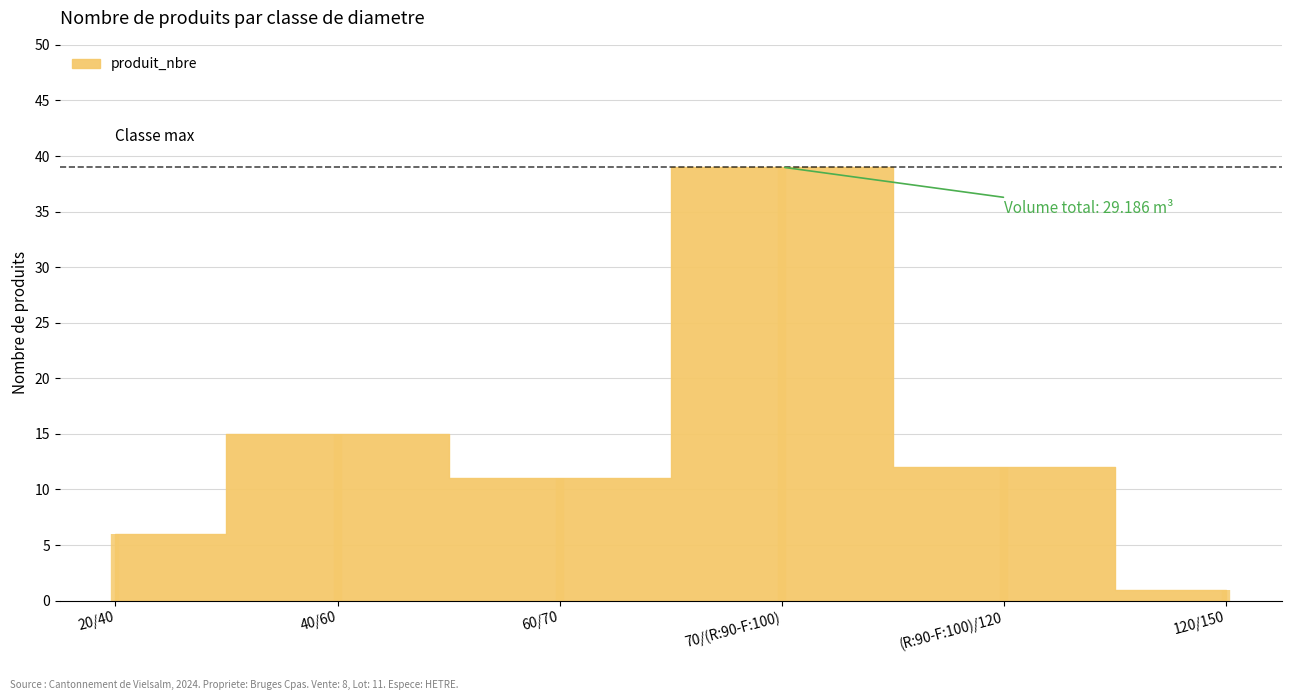

The chart shows a value of 15 at 40/60. True or false?

True